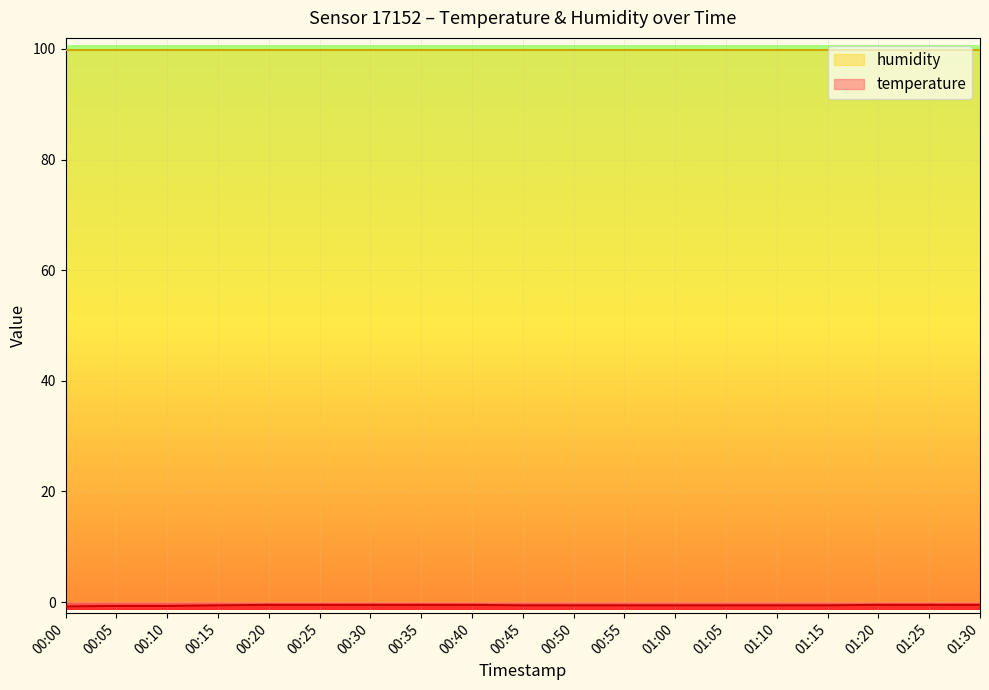

Which category has the highest value across all series?

00:20